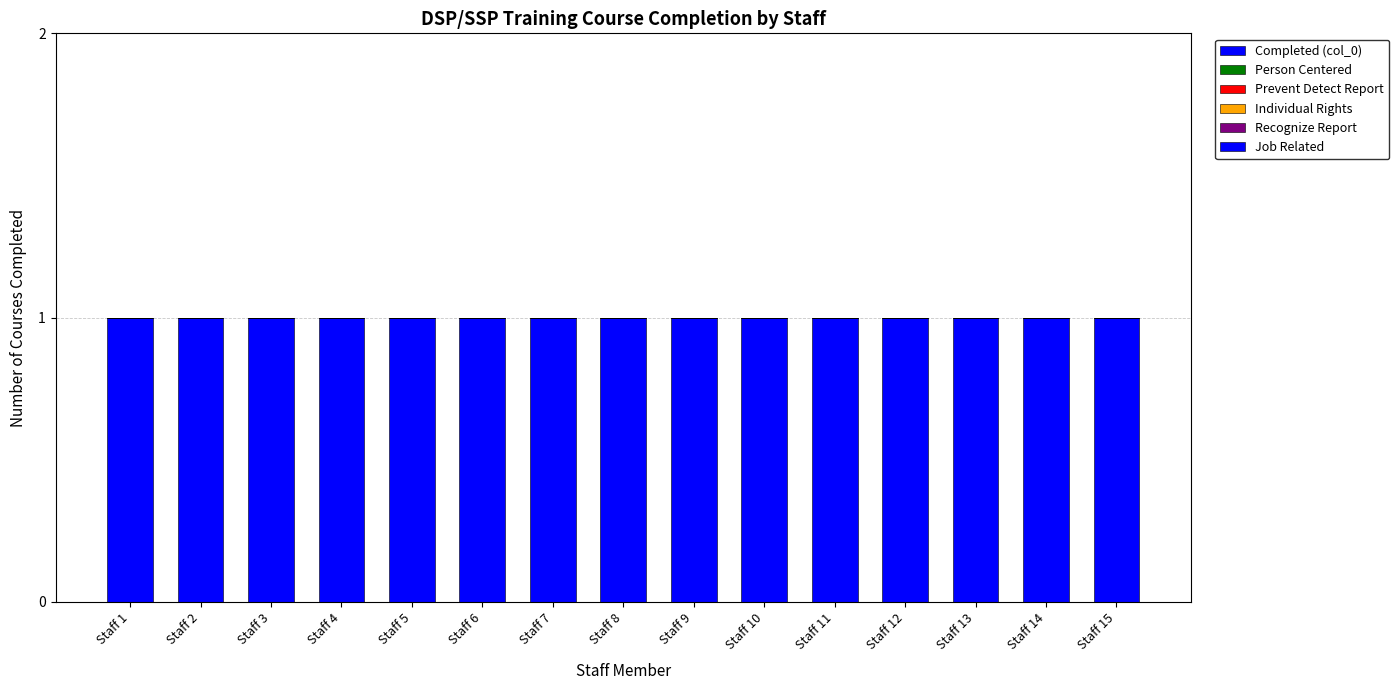

Which has a higher value, Staff 5 or Staff 10?

Staff 5